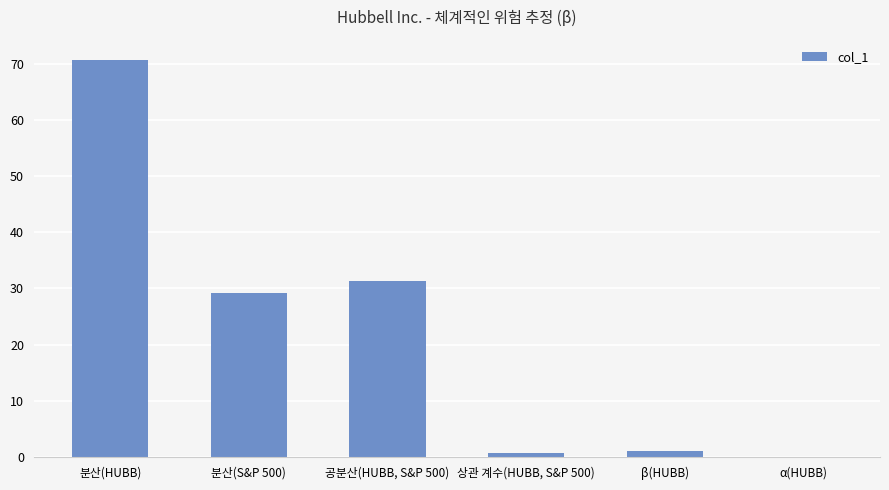

True or false: the data shows 31.3 at 공분산(HUBB, S&P 500).

True